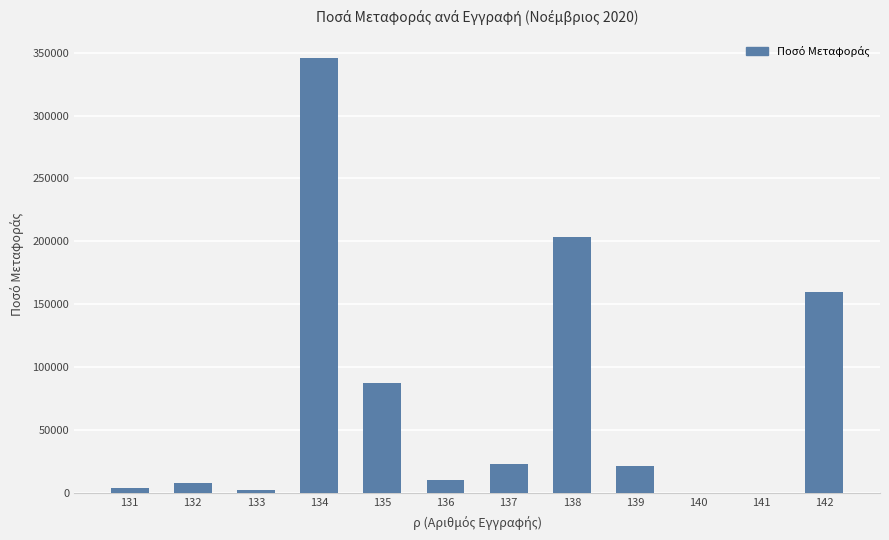

What is the change in value from 137 to 138?

+180895.1